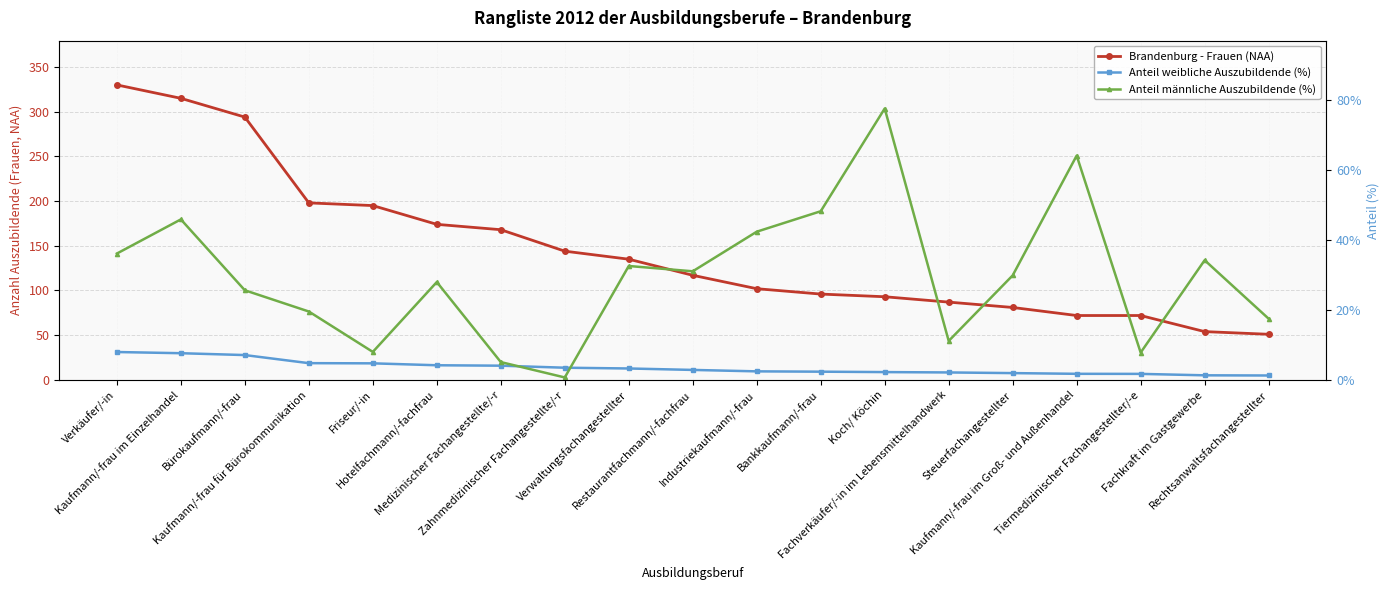

How many data points does each series have?

19